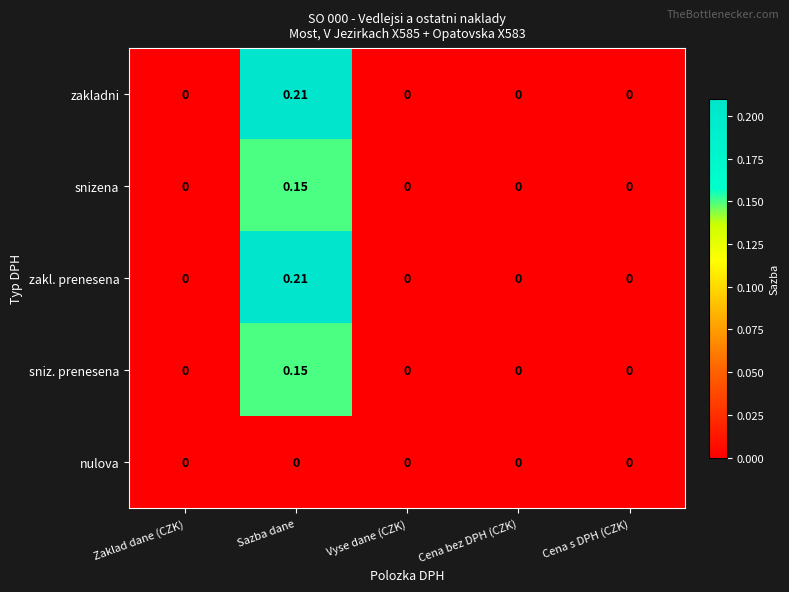

At which category is the sum across all series the highest?

Sazba dane